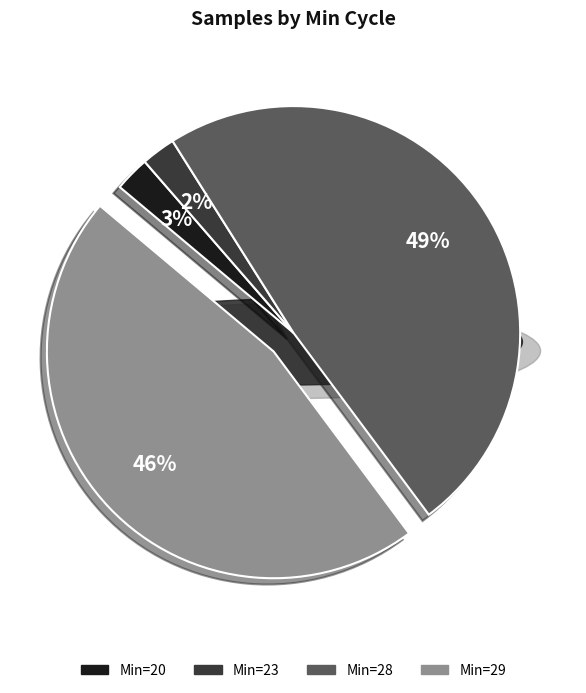

How many segments does this pie chart have?

4